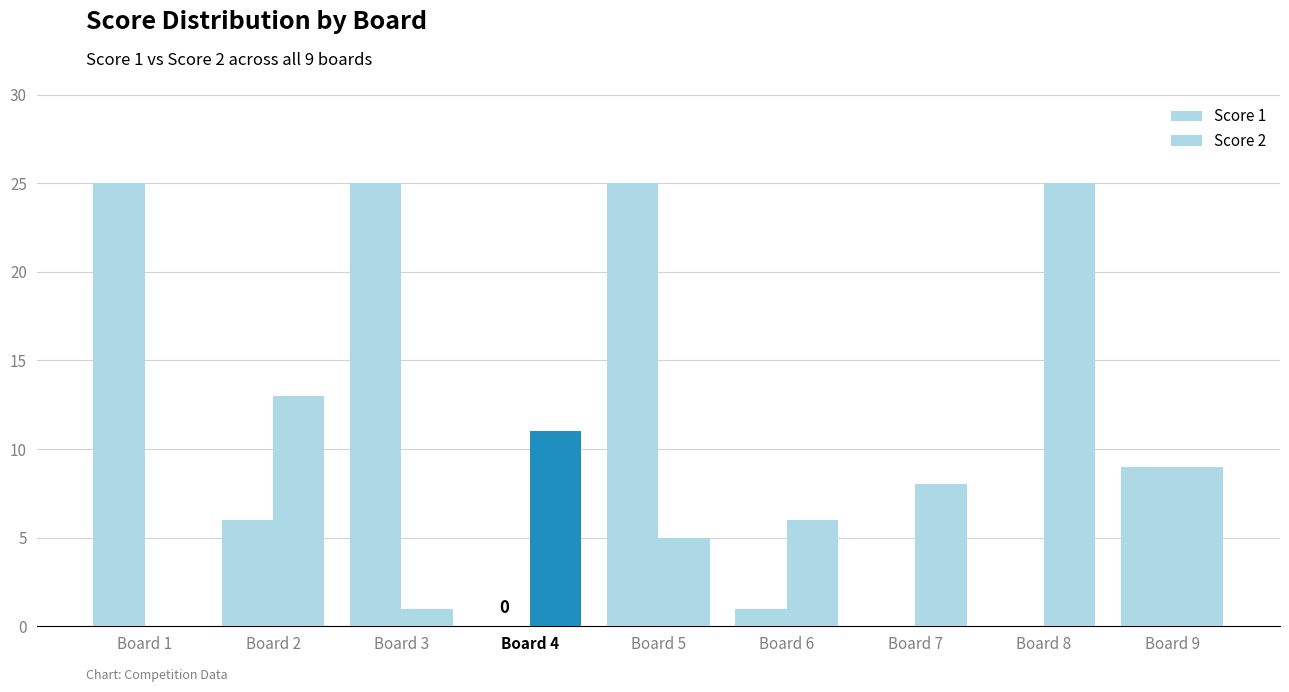

True or false: Score 2 has a value of 8 at Board 7.

True